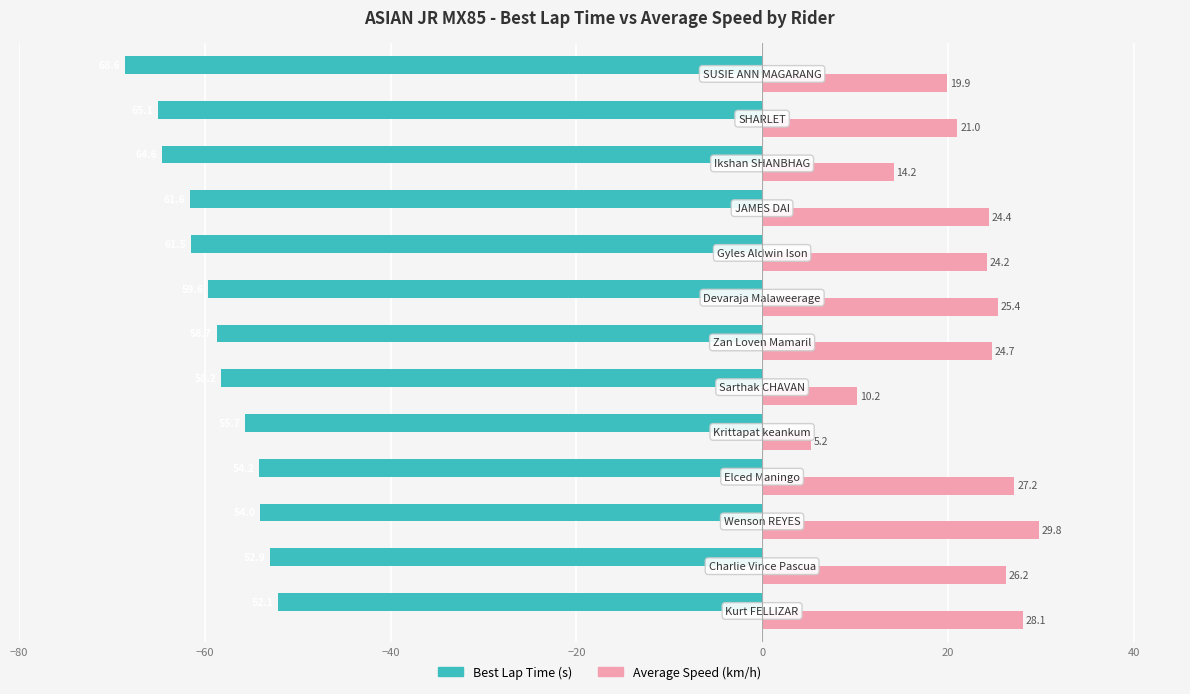

What is the minimum value shown in the chart?

-68.6